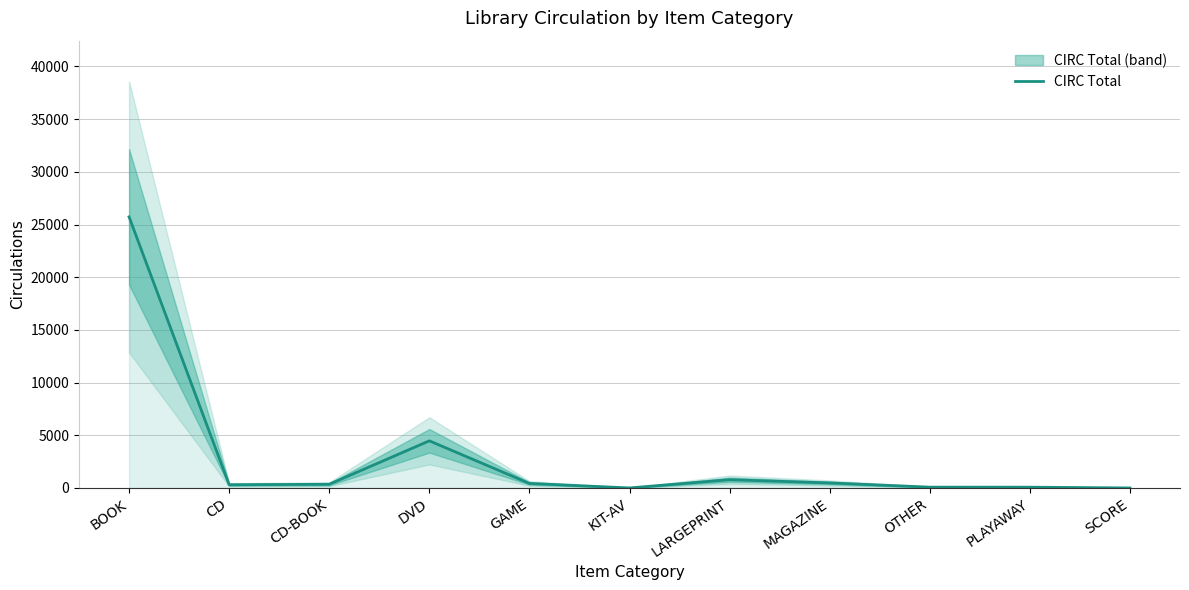

Which label corresponds to the largest value in the chart?

BOOK